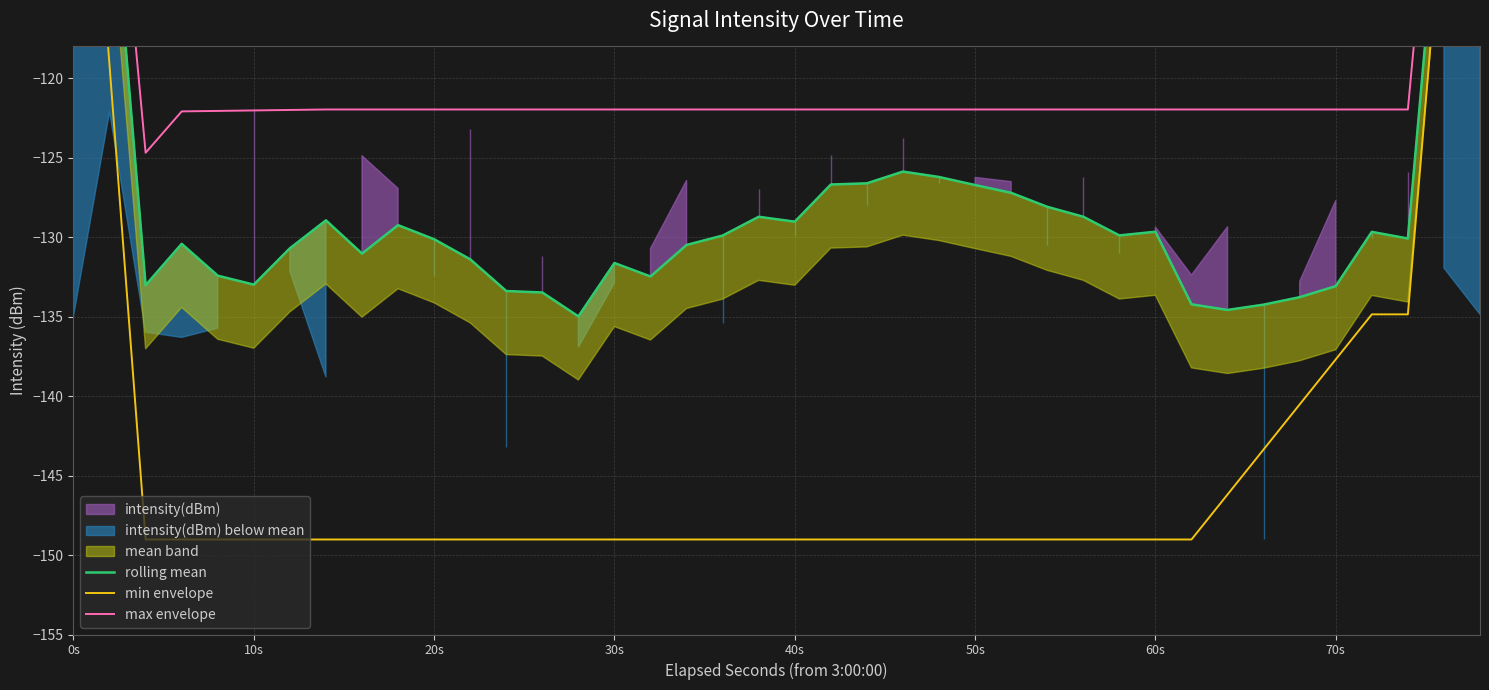

True or false: rolling mean has more than 0 interior local peaks.

True